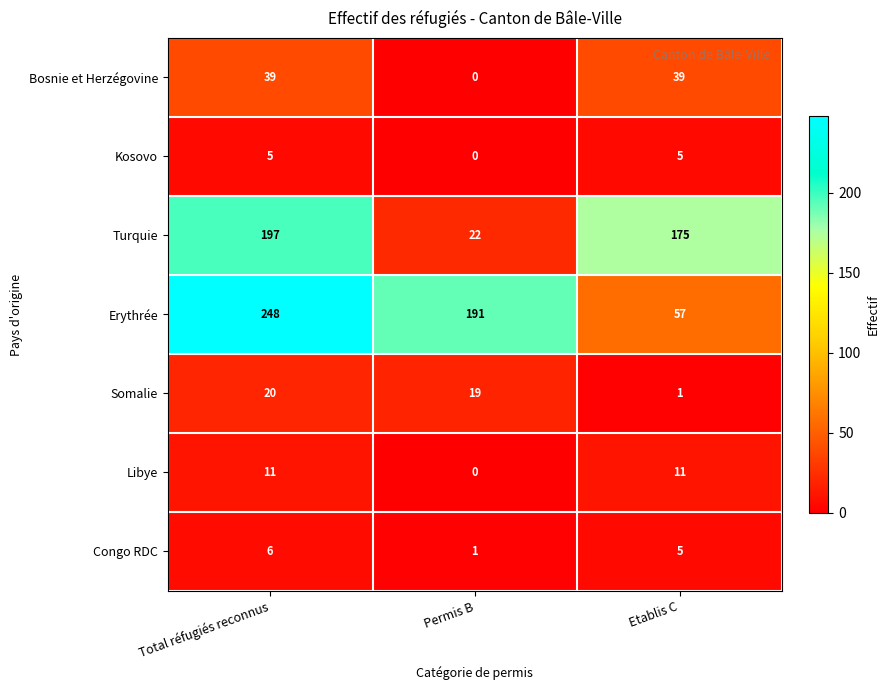

What is the spread (max minus min) of values at Etablis C?

174